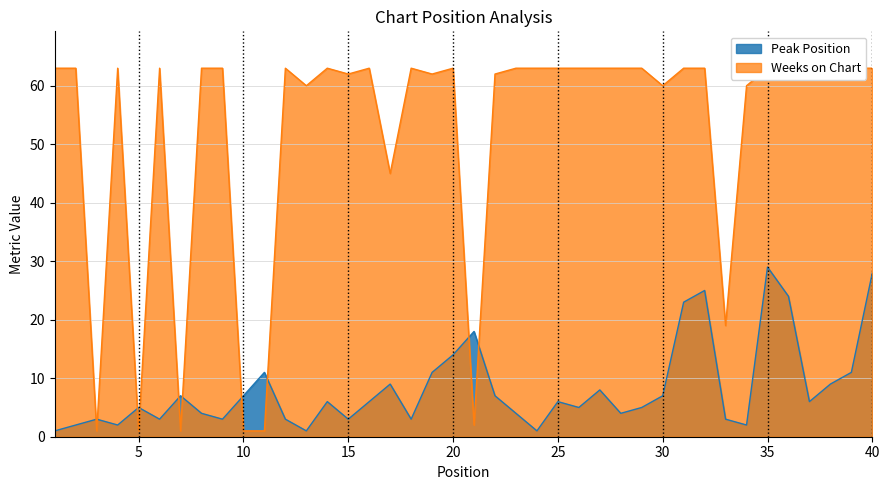

In Peak Position, how many points are lower than both neighbors (excluding endpoints)?

11